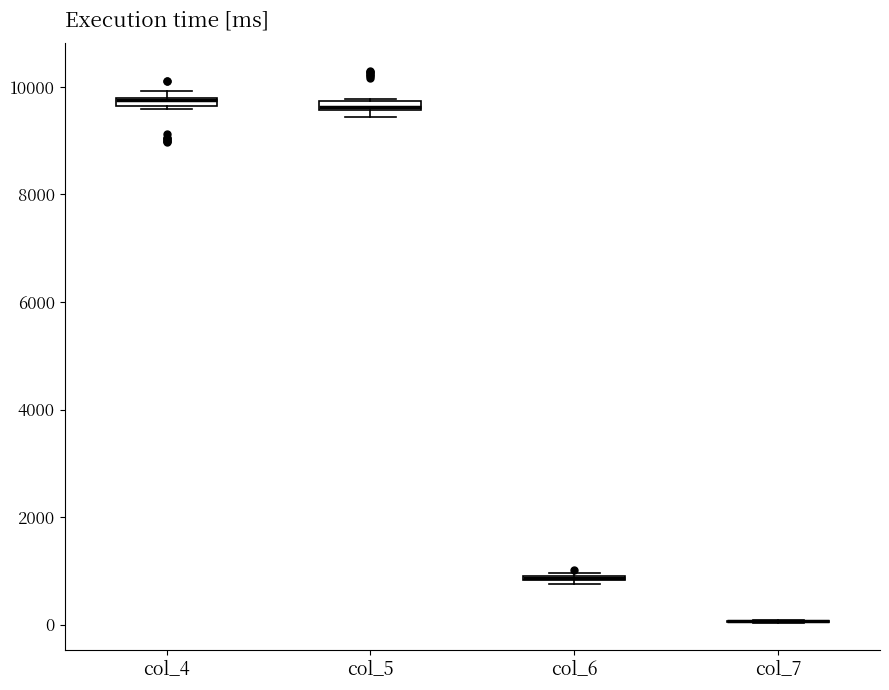

Where is the upper edge of the box for col_5 on the y-axis? The values are not printed on the chart, so give them approximately, as read against the axis.

9800